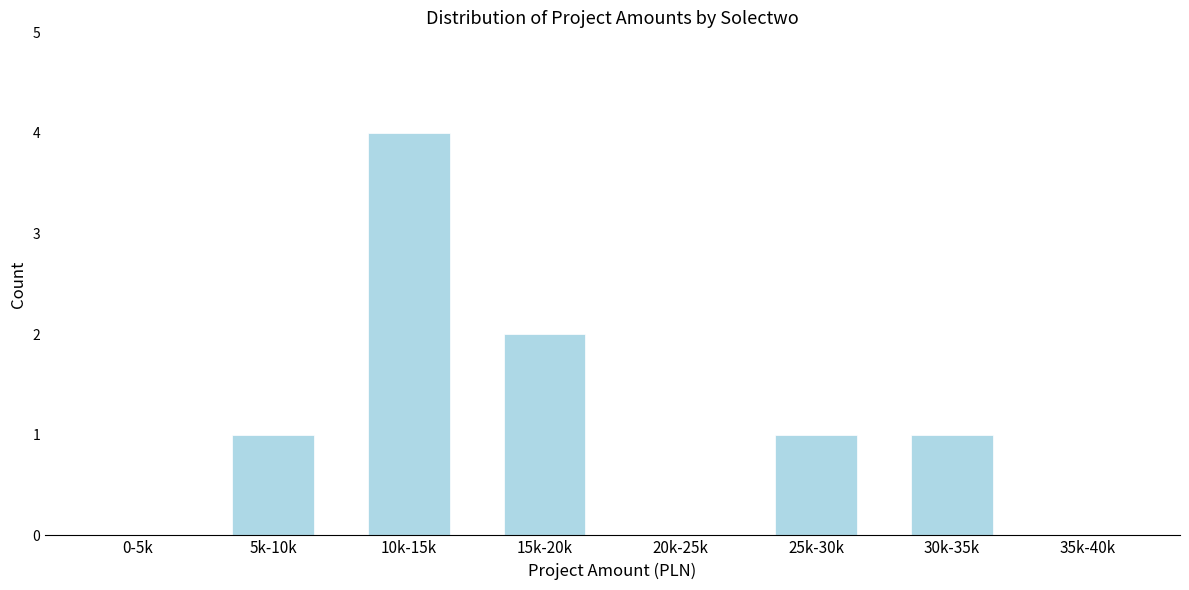

Reading left to right, transcribe all the data shown in this chart.

0-5k=0	5k-10k=1	10k-15k=4	15k-20k=2	20k-25k=0	25k-30k=1	30k-35k=1	35k-40k=0